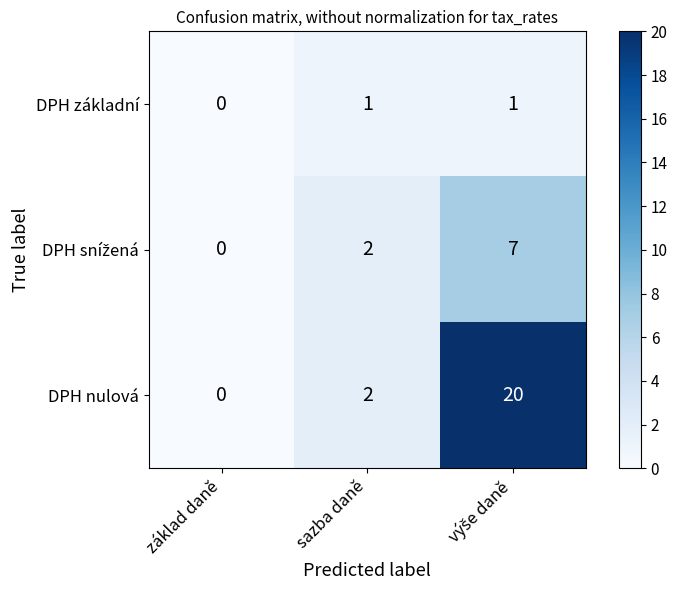

How many categories are shown in the chart?

3